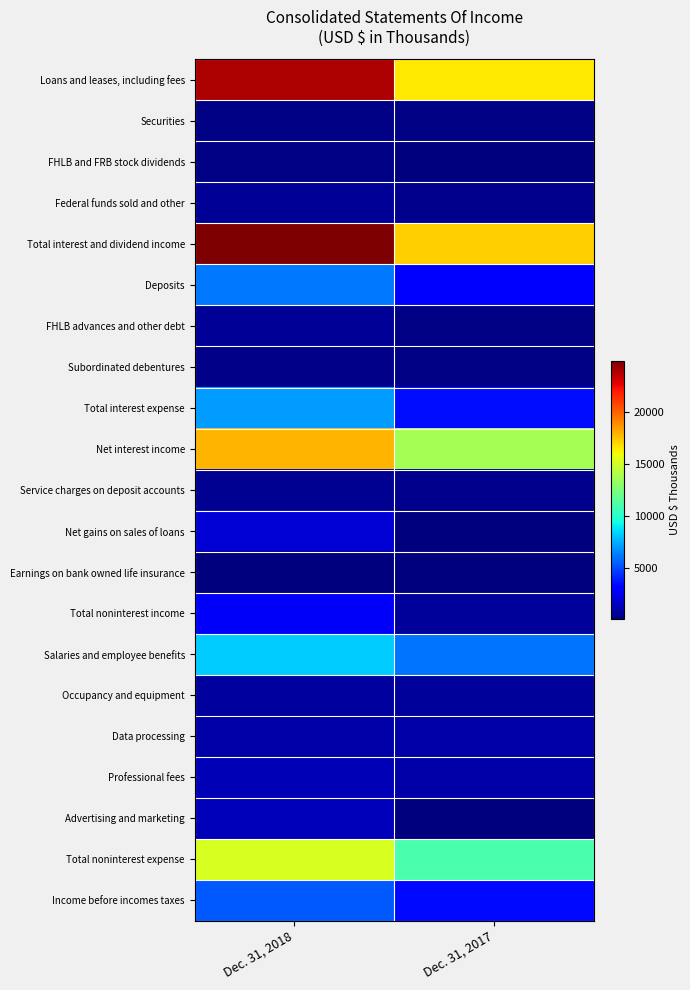

Which has a higher value, Dec. 31, 2017 or Dec. 31, 2018?

Dec. 31, 2018